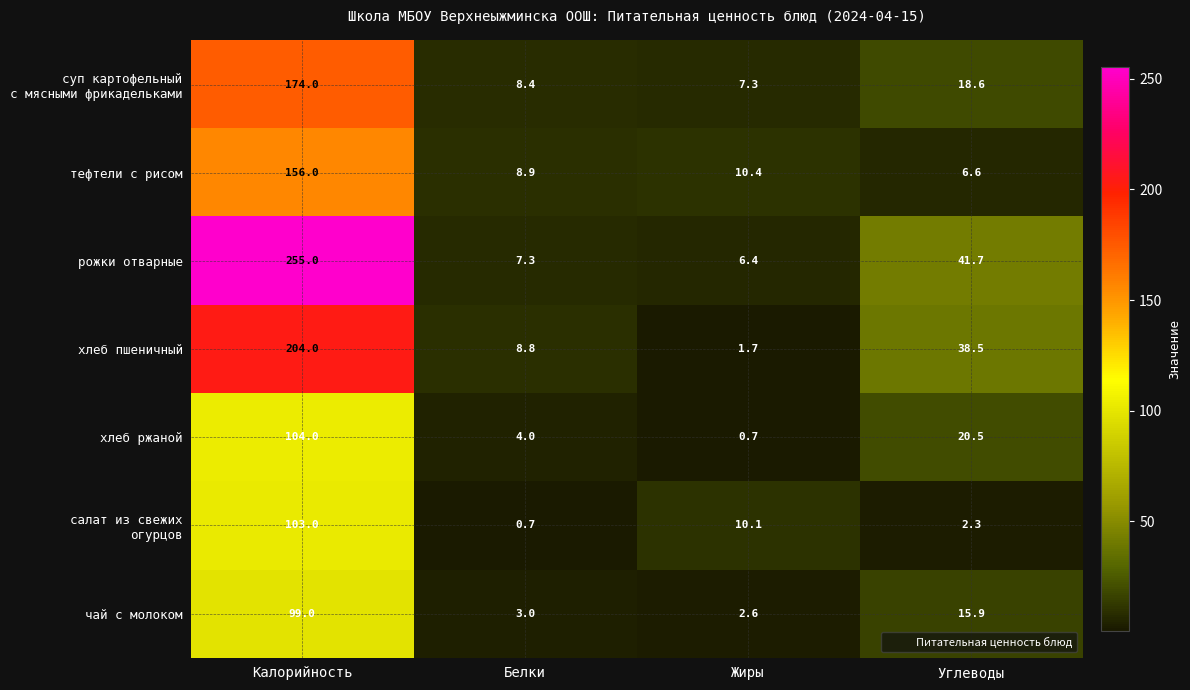

What is the difference between the highest and lowest values at Углеводы?

39.4